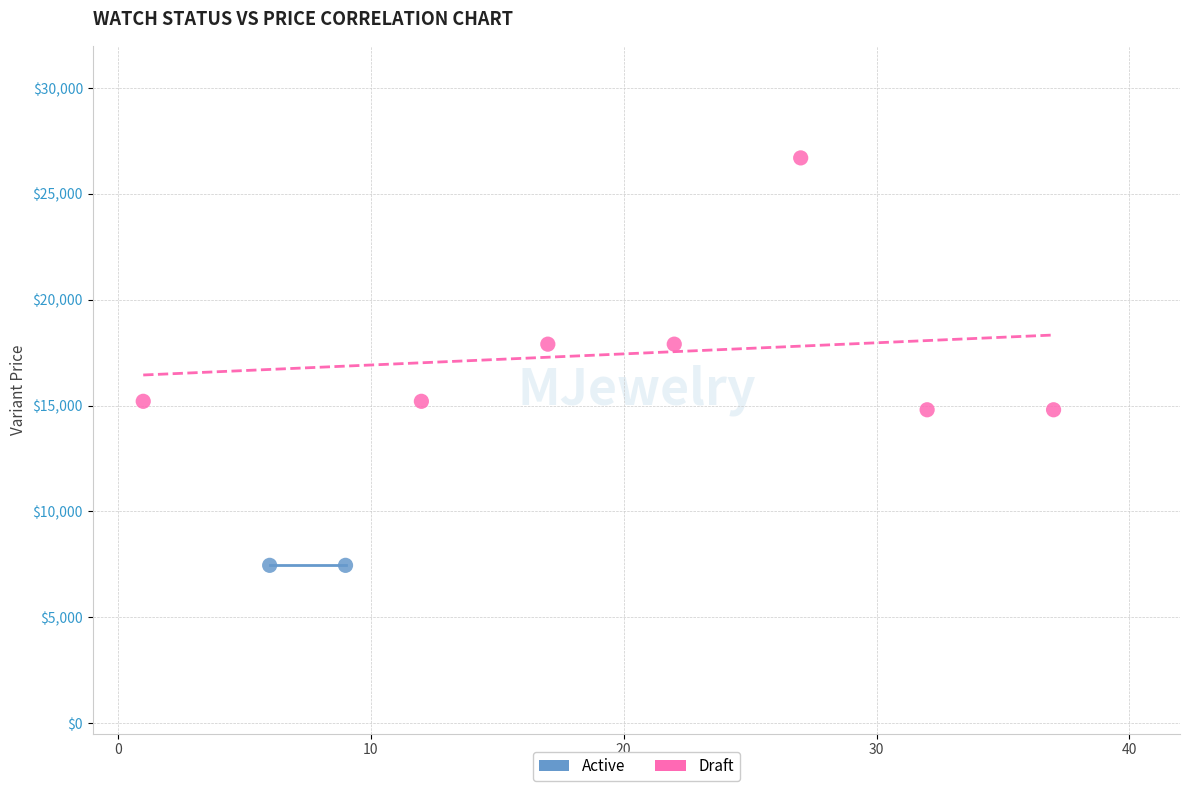

What are all the series names shown in the legend?

Active, Draft